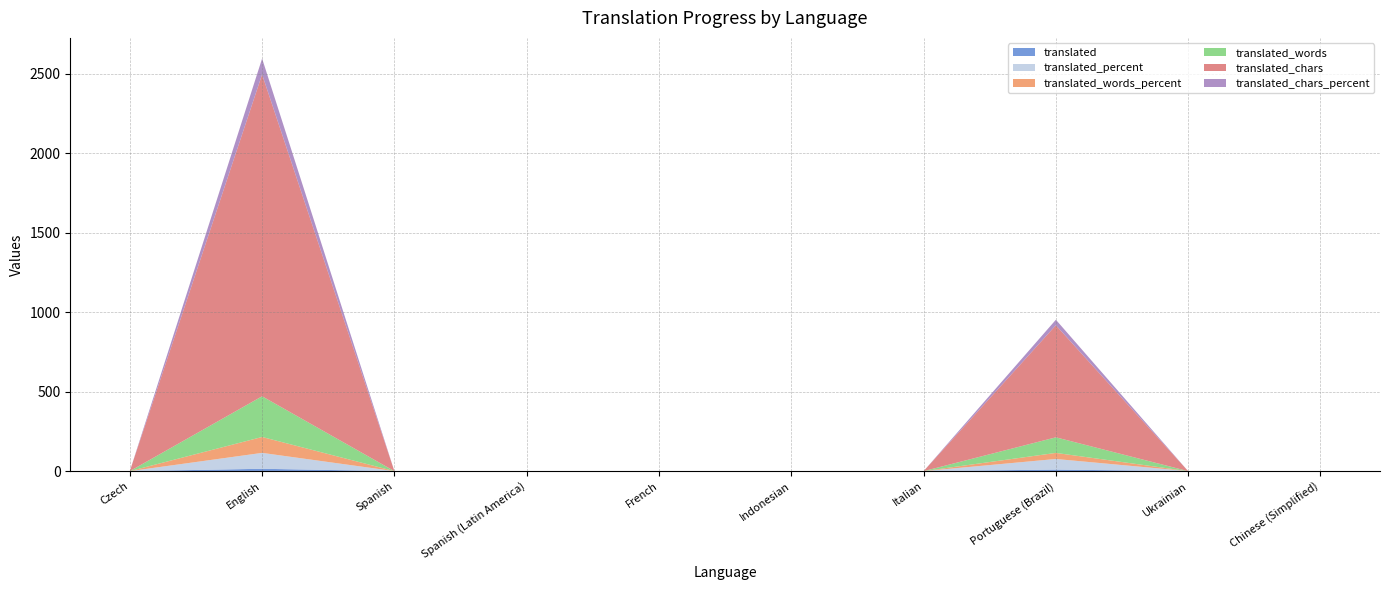

Reading left to right, what are all the values shown in this chart?

translated: 0.0	15.0	0.0	0.0	0.0	0.0	0.0	10.0	0.0	0.0
translated_percent: 0.0	100.0	0.0	0.0	0.0	0.0	0.0	66.6	0.0	0.0
translated_words_percent: 0.0	100.0	0.0	0.0	0.0	0.0	0.0	38.2	0.0	0.0
translated_words: 0.0	256.0	0.0	0.0	0.0	0.0	0.0	98.0	0.0	0.0
translated_chars: 0.0	2025.0	0.0	0.0	0.0	0.0	0.0	705.0	0.0	0.0
translated_chars_percent: 0.0	100.0	0.0	0.0	0.0	0.0	0.0	34.8	0.0	0.0